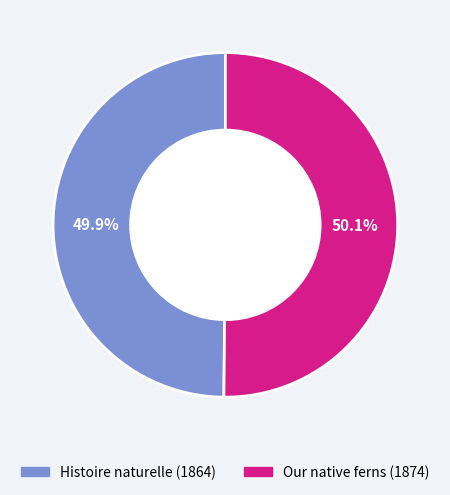

The Our native ferns (1874) slice represents 50% of the pie. True or false?

True